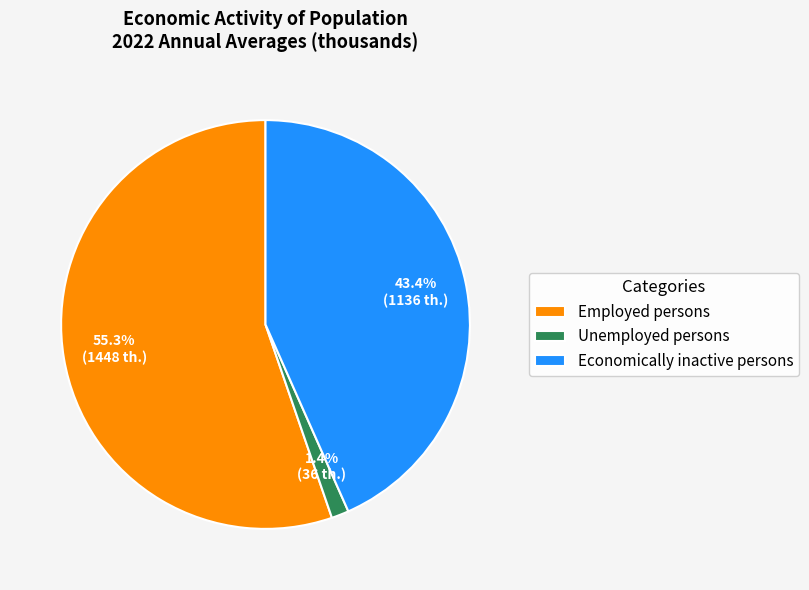

Combined, what portion of the pie is Employed persons and Unemployed persons?

56.6%